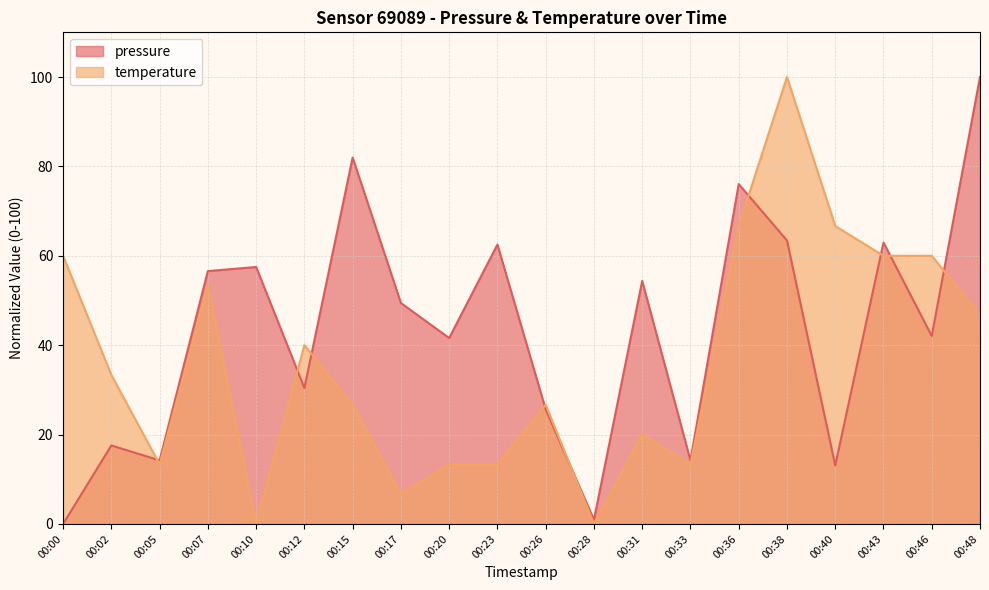

Which series has the largest total across all categories?

pressure